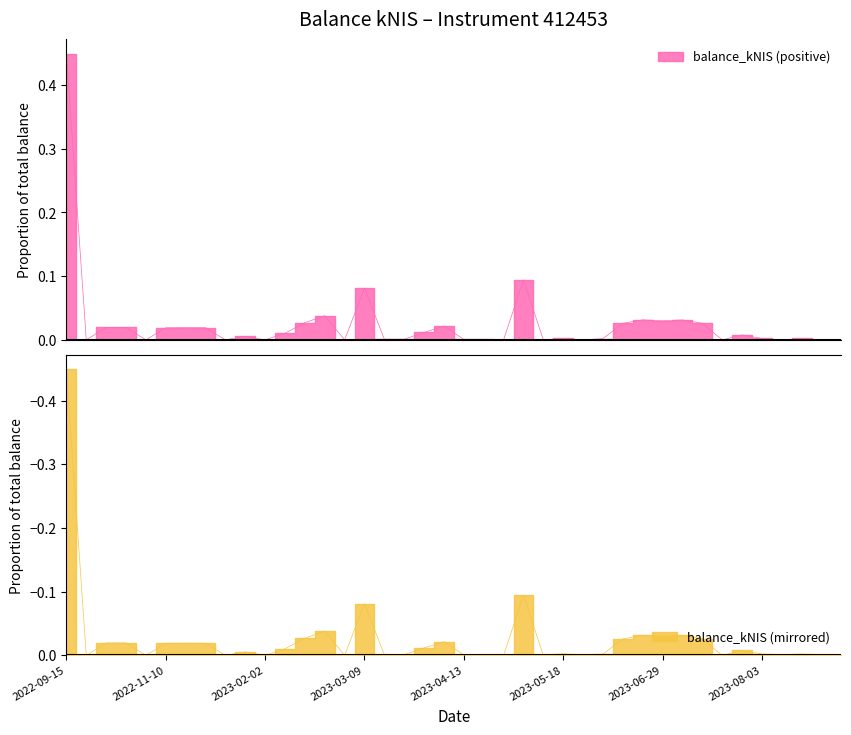

Does the chart have visible grid lines?

No